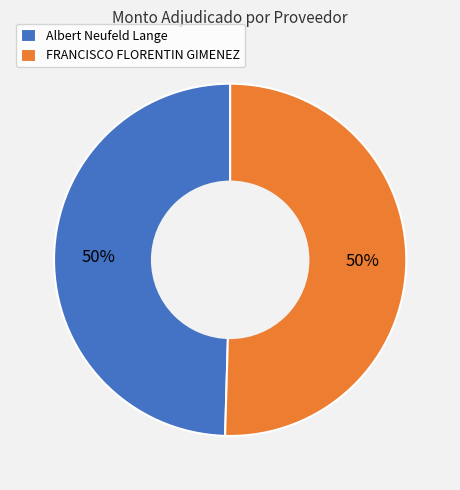

To the nearest percent, what portion does FRANCISCO FLORENTIN GIMENEZ represent?

50%